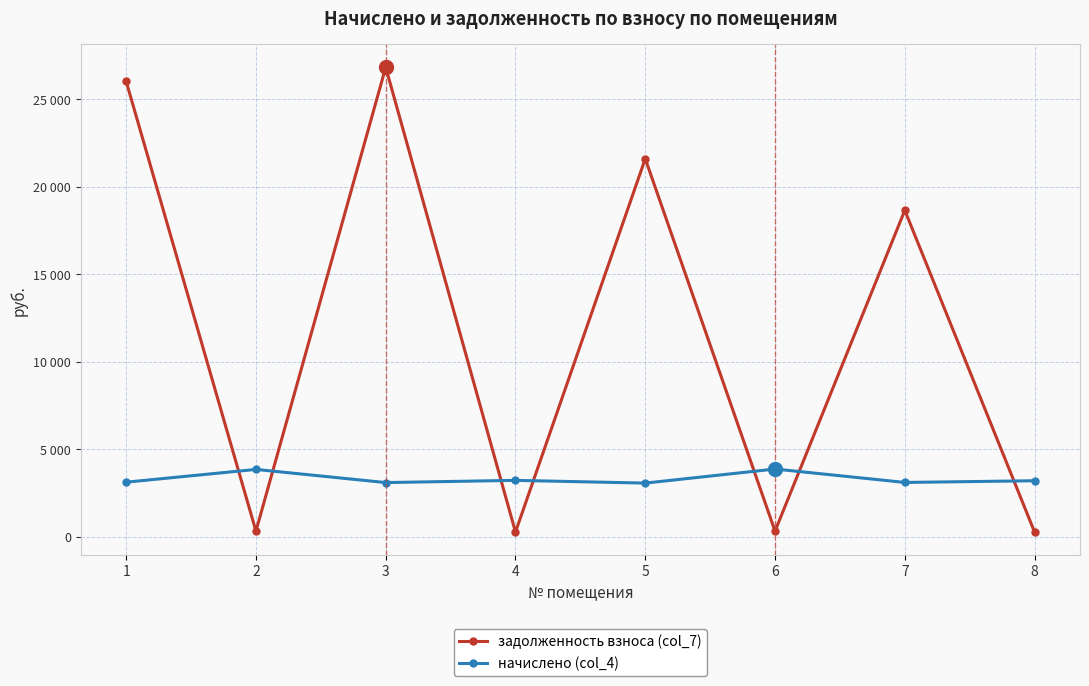

List the series in order of their overall mean, lowest first.

начислено (col_4), задолженность взноса (col_7)